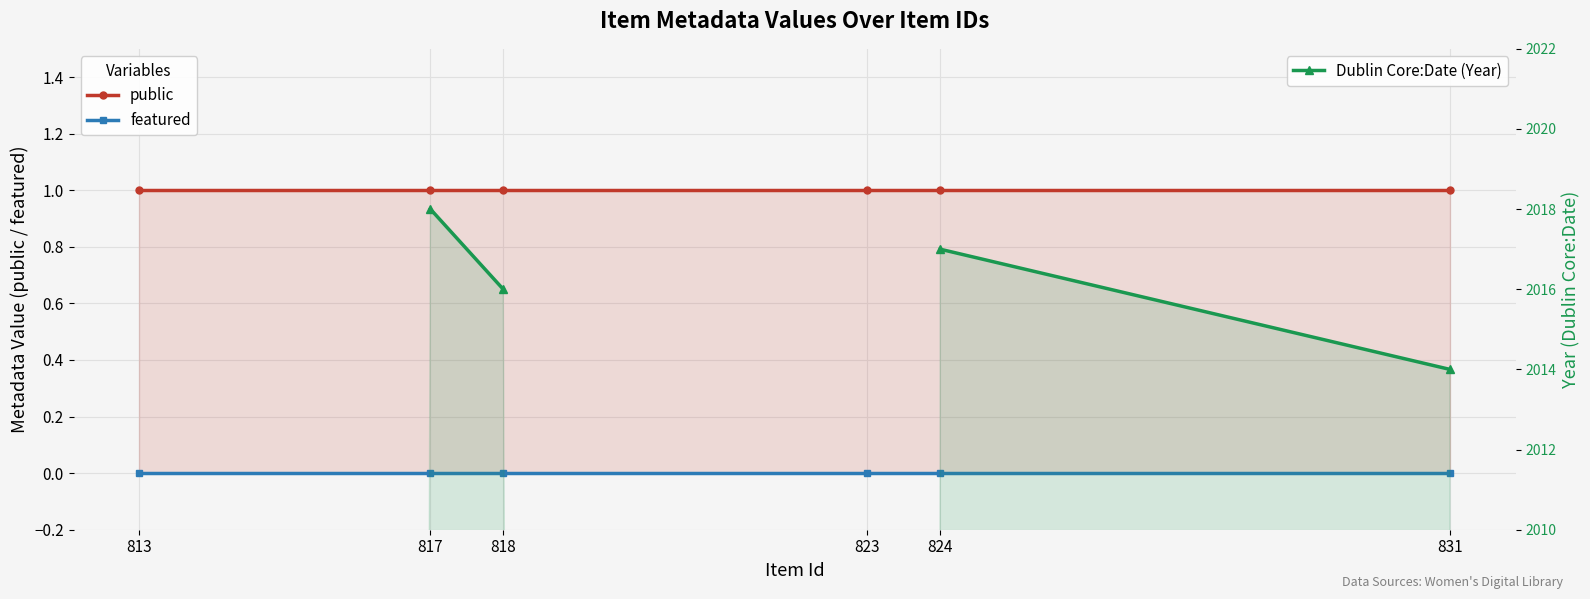

At which label does public reach its minimum?

813